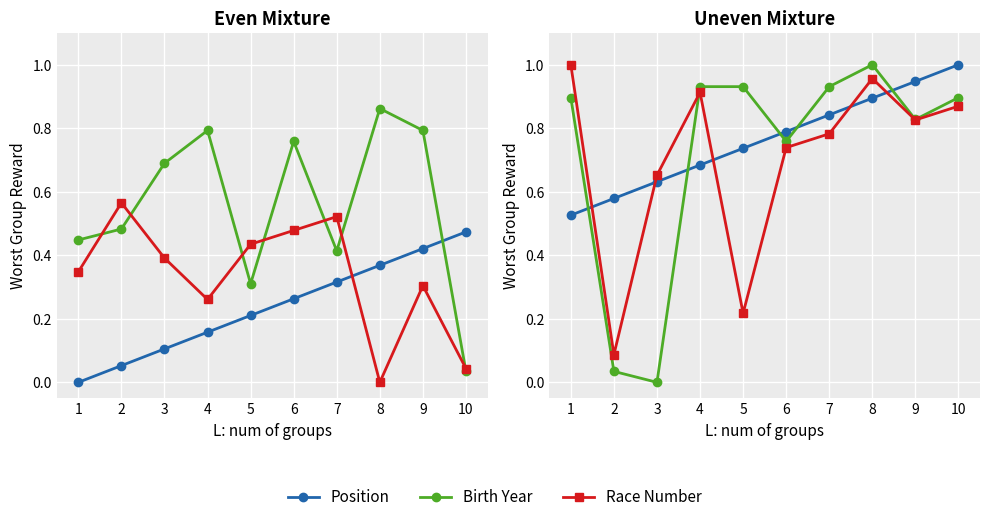

Which series has the largest total across all categories?

Position